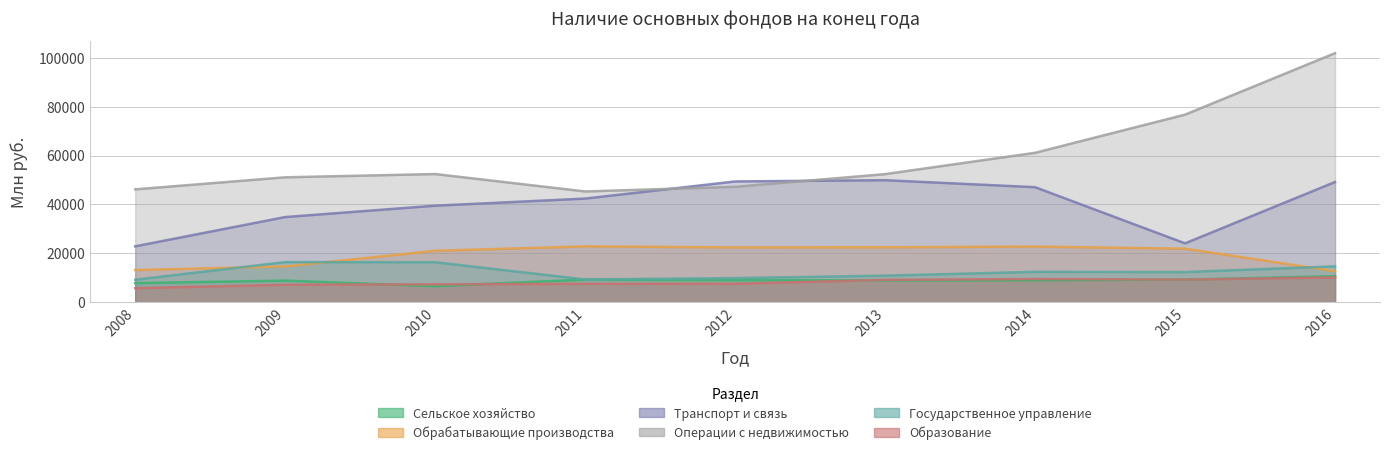

How many lines are shown in the chart?

6